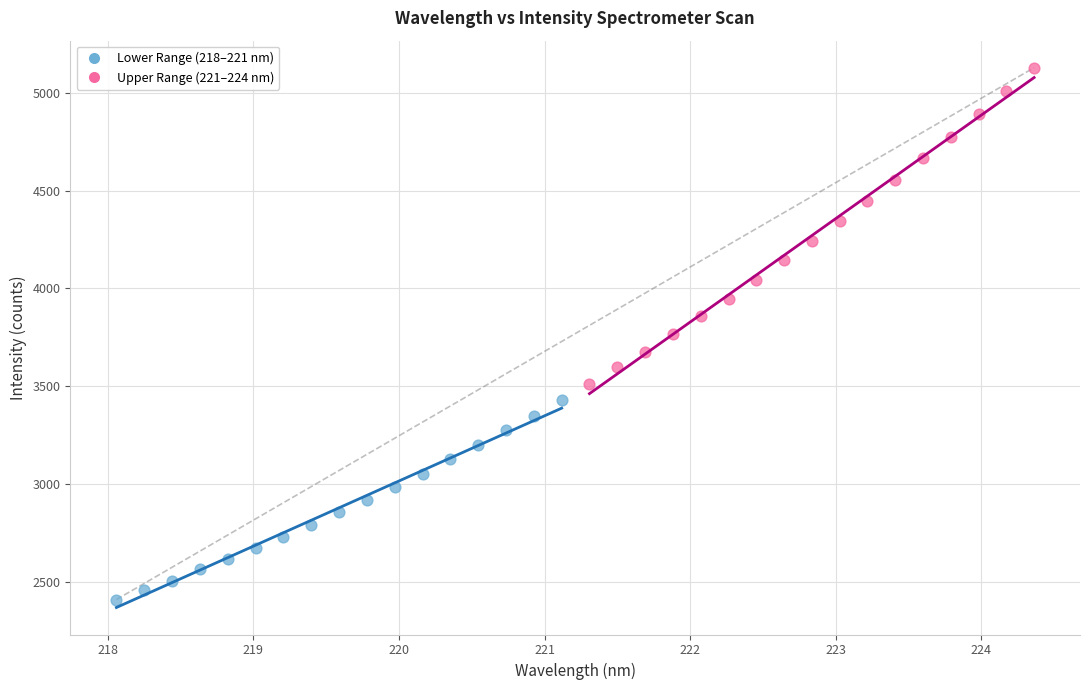

Which series has the largest Y range (max minus min)?

Upper Range (221–224 nm)